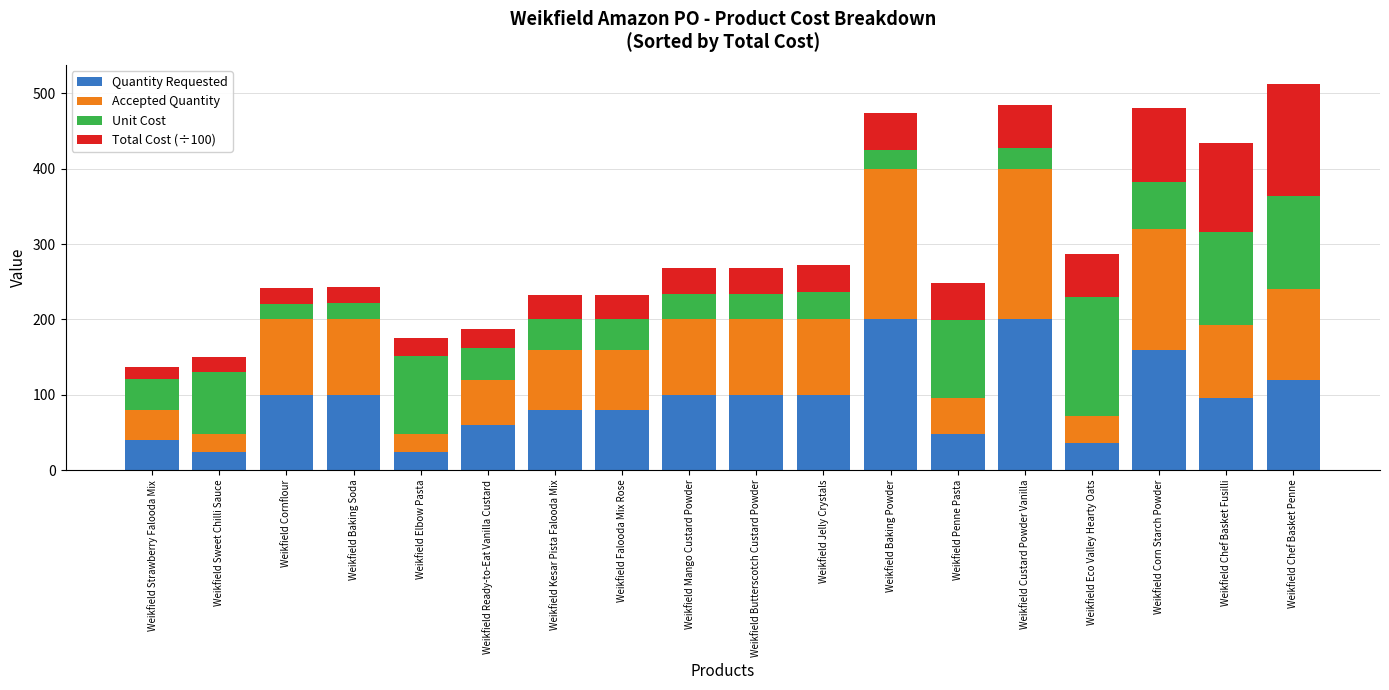

True or false: Quantity Requested has a value of 28.3 at Weikfield Chef Basket Fusilli.

False